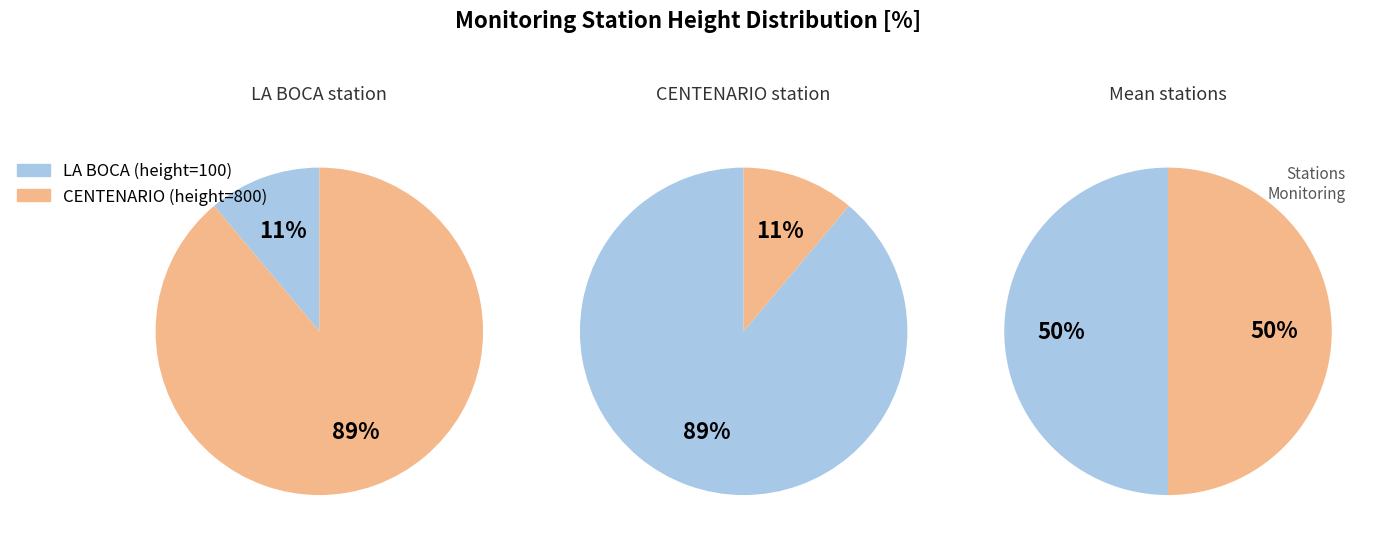

How many slices are in this pie chart?

2